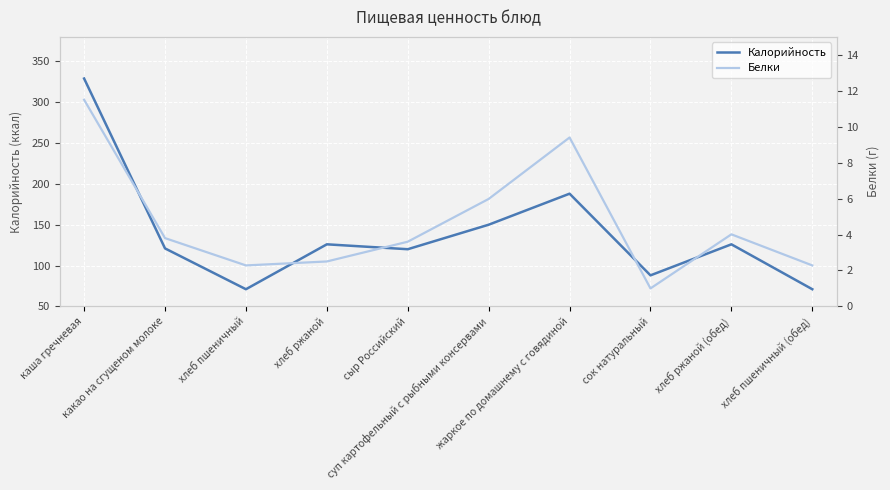

True or false: Калорийность and Белки cross at least once.

False